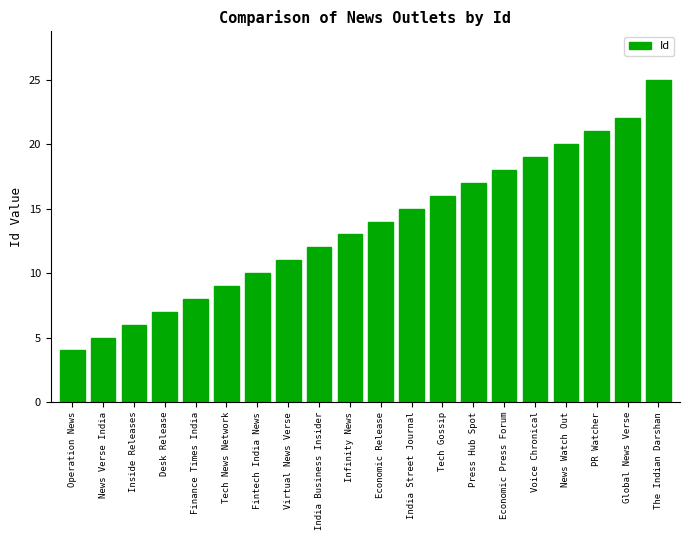

How many data points does each series have?

20